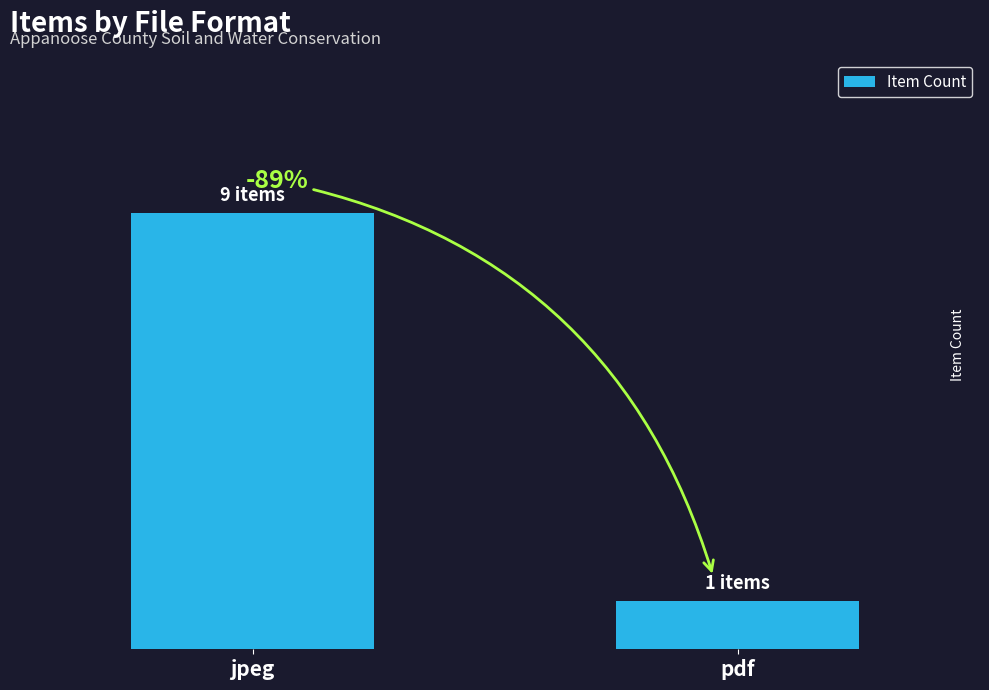

Which has a higher value, pdf or jpeg?

jpeg